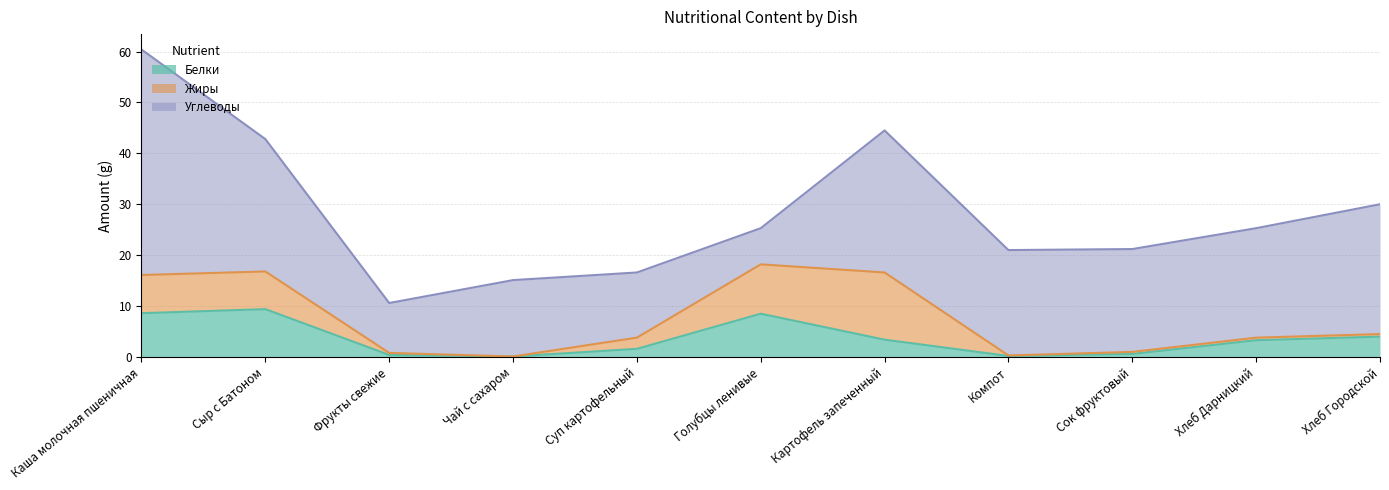

Reading right to left, extract all data points from this chart.

Белки: Хлеб Городской=4.0	Хлеб Дарницкий=3.3	Сок фруктовый=0.6	Компот=0.2	Картофель запеченный=3.4	Голубцы ленивые=8.5	Суп картофельный=1.6	Чай с сахаром=0.1	Фрукты свежие=0.4	Сыр с Батоном=9.4	Каша молочная пшеничная=8.6
Жиры: Хлеб Городской=0.5	Хлеб Дарницкий=0.5	Сок фруктовый=0.4	Компот=0.1	Картофель запеченный=13.2	Голубцы ленивые=9.7	Суп картофельный=2.2	Чай с сахаром=0.0	Фрукты свежие=0.4	Сыр с Батоном=7.4	Каша молочная пшеничная=7.5
Углеводы: Хлеб Городской=25.5	Хлеб Дарницкий=21.5	Сок фруктовый=20.2	Компот=20.7	Картофель запеченный=27.9	Голубцы ленивые=7.1	Суп картофельный=12.8	Чай с сахаром=15.0	Фрукты свежие=9.8	Сыр с Батоном=26.0	Каша молочная пшеничная=44.3